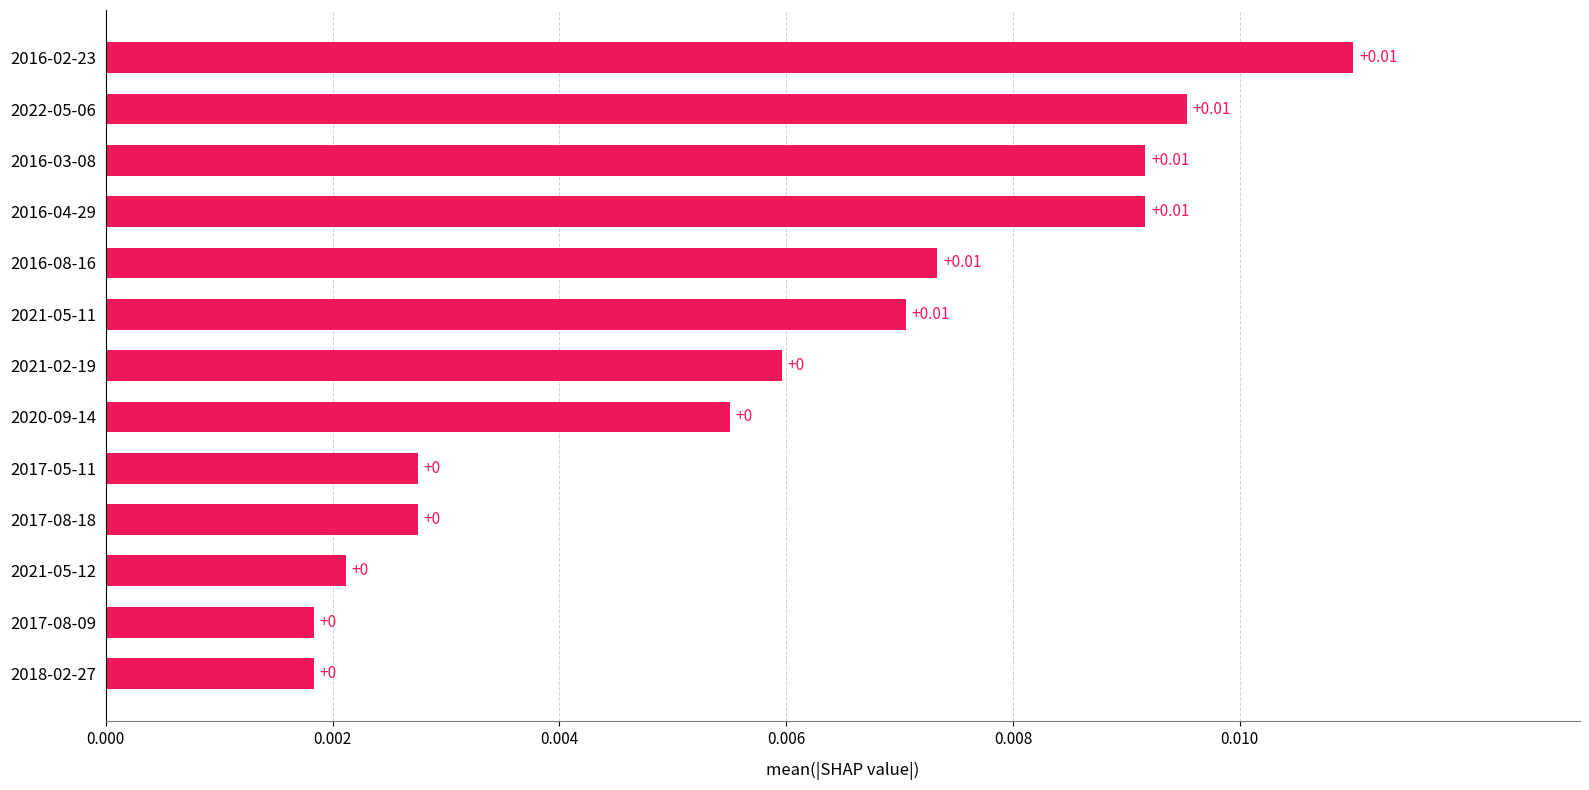

Count the number of categories in the chart.

13